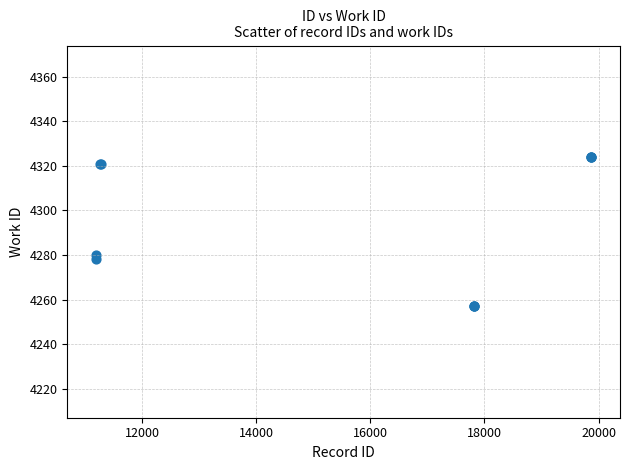

What Y value in the scatter plot is closest to 4290?

4280